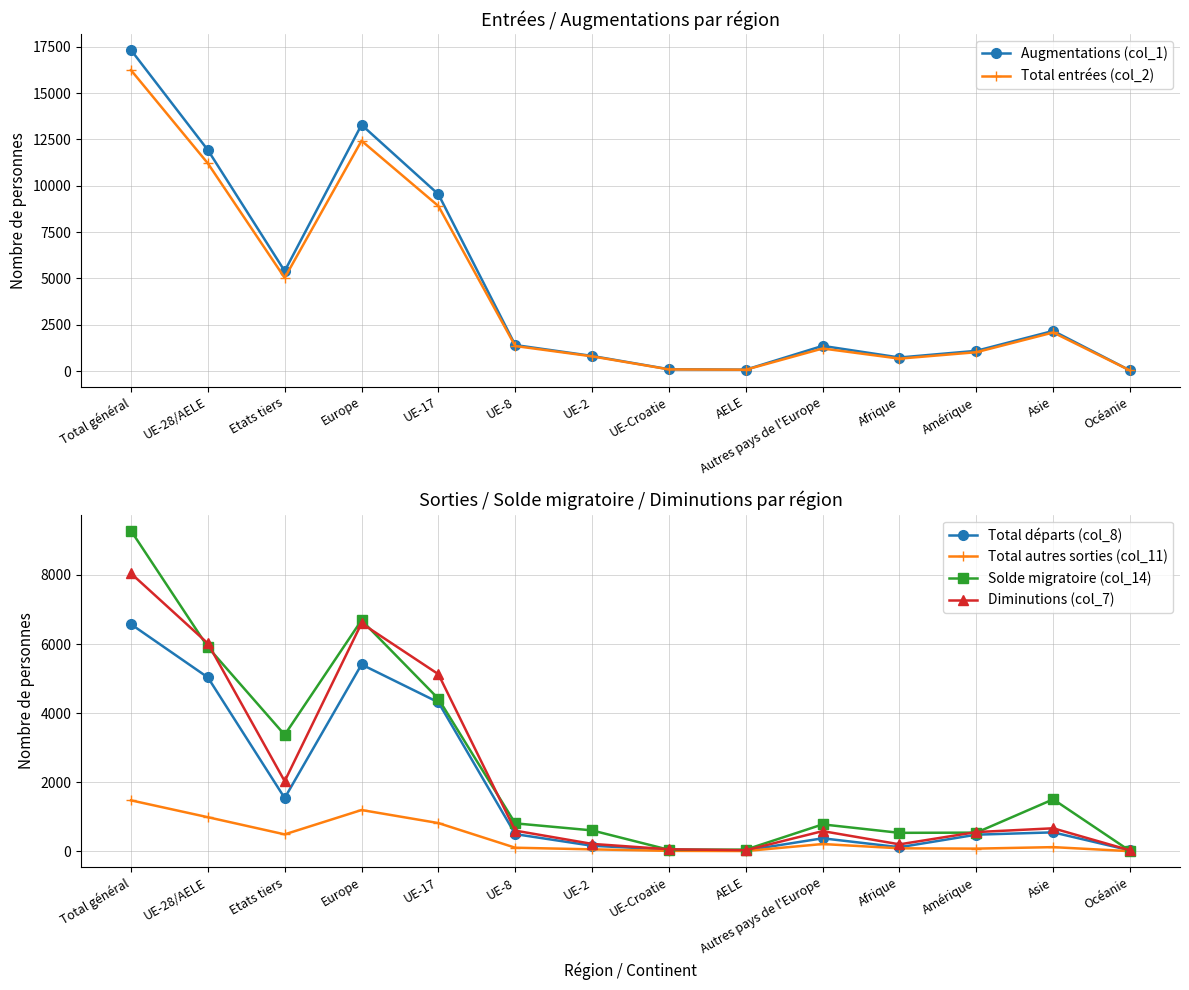

True or false: Total entrées (col_2) and Augmentations (col_1) intersect in this chart.

False